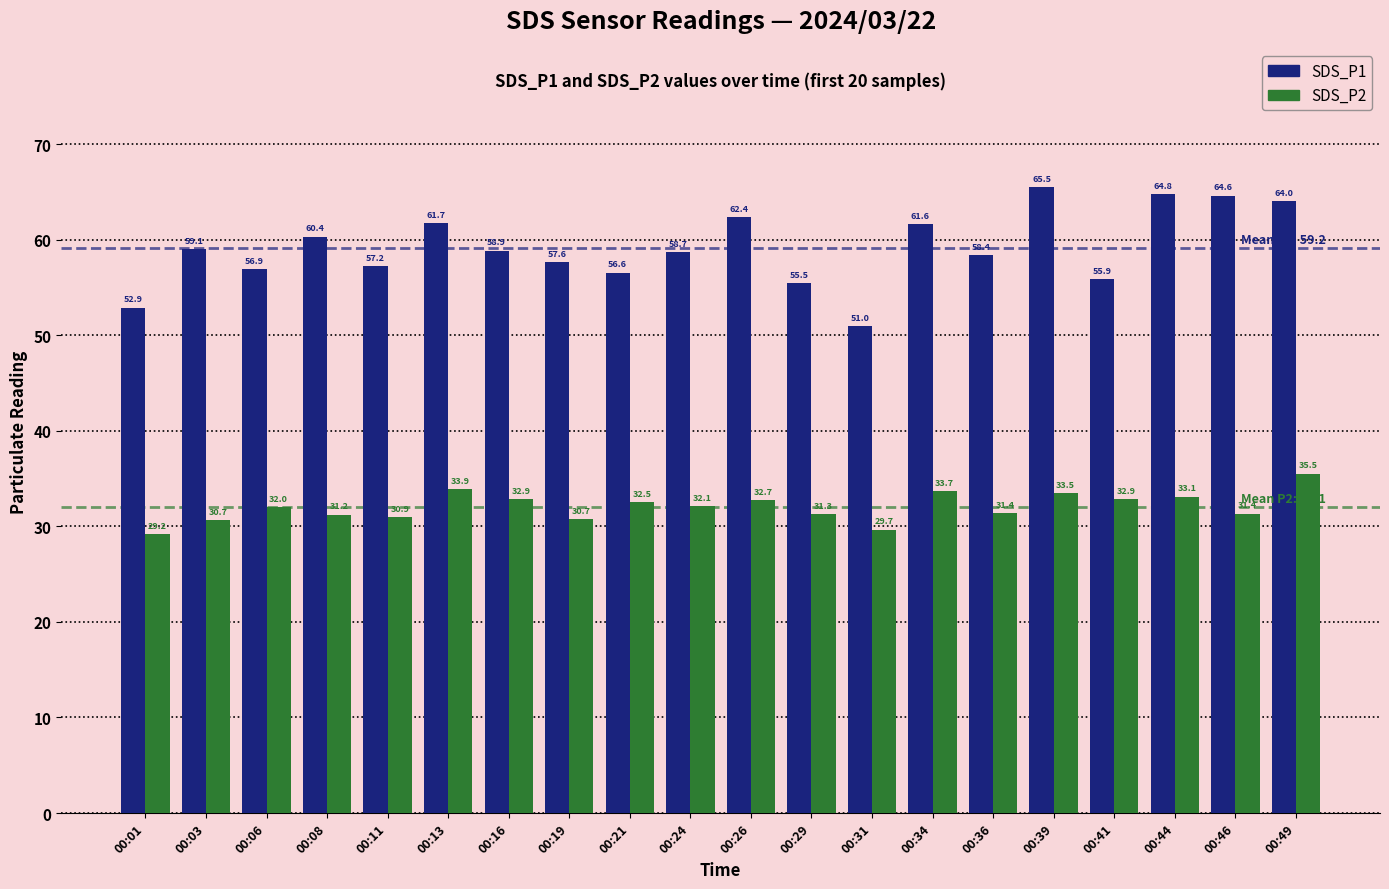

What value does the SDS_P2 series have at 00:03?

30.7